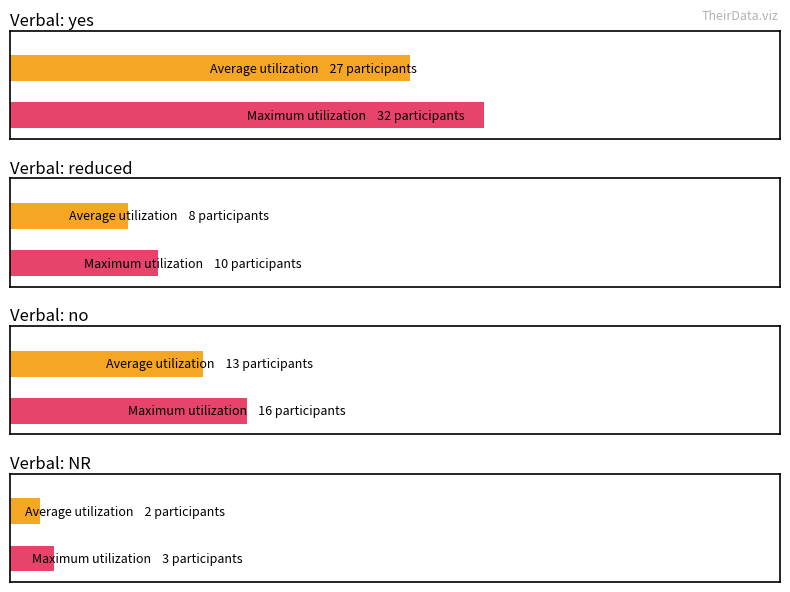

The Maximum utilization series shows 4 at 2. True or false?

False